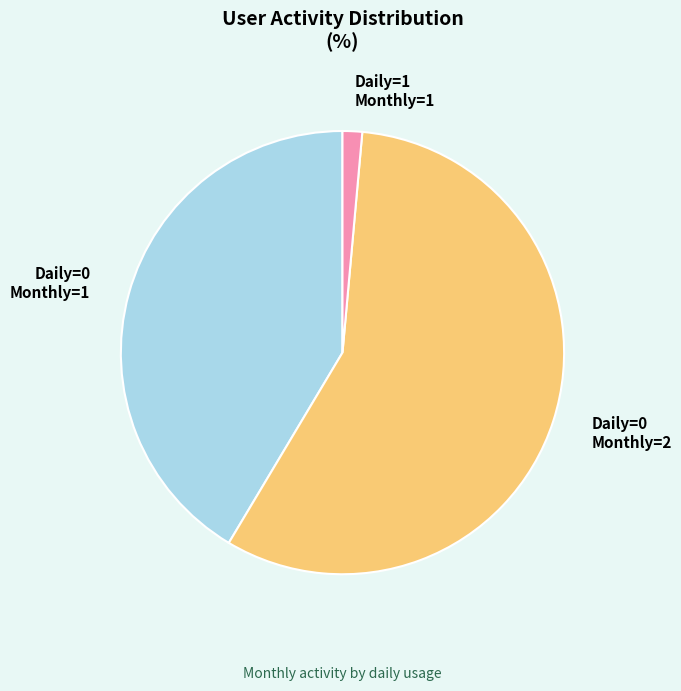

Is the sum of Daily=1 Monthly=1 and Daily=0 Monthly=1 greater than half?

No